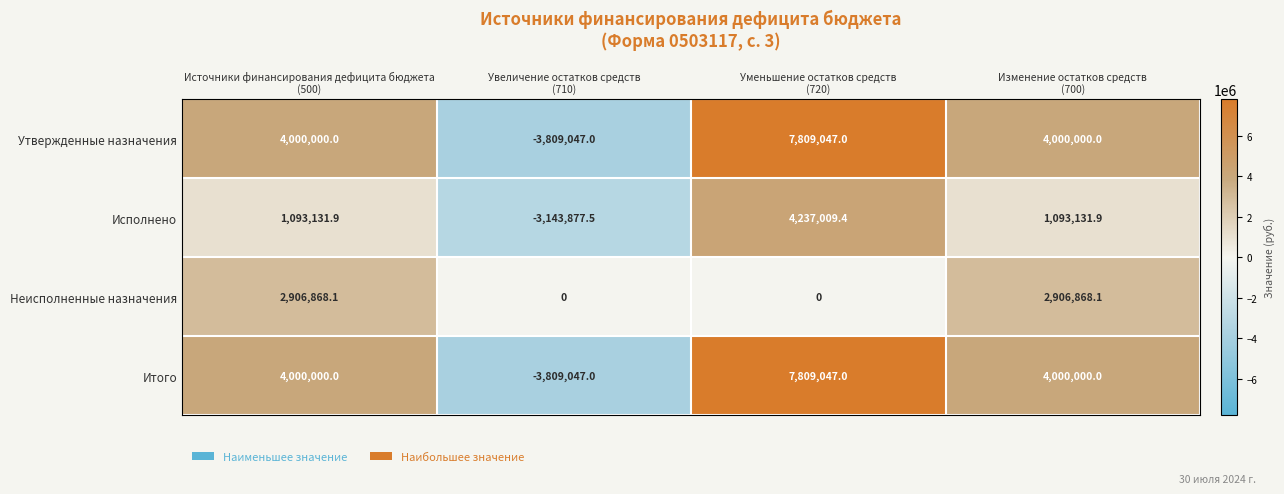

What is the sum of all Утвержденные назначения values?

12000000.0